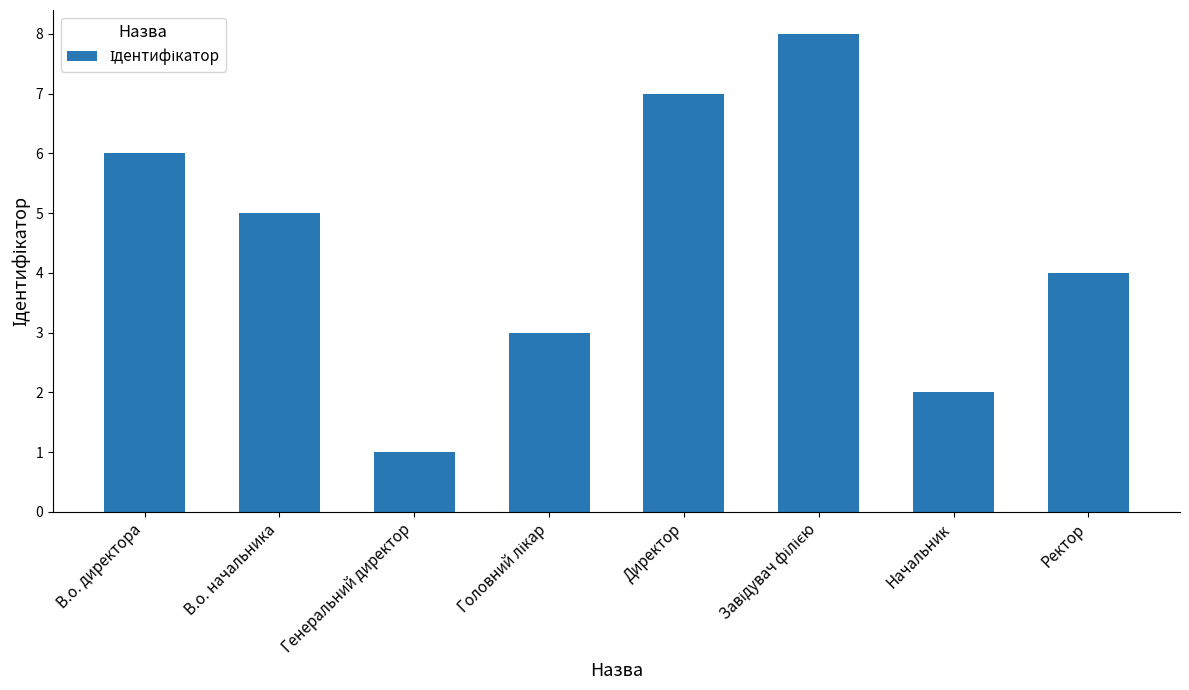

What is the smallest value displayed?

1